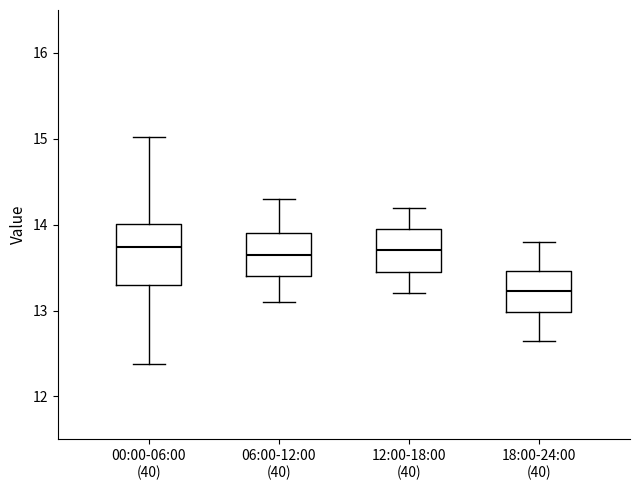

Reading left to right, transcribe this box plot: for each box, give where its median line is, the range the box spans, and where its two whiskers end, as read against the y-axis. The values are not printed on the chart, so give them approximately, as read against the axis.

00:00-06:00 (40): median 13.7, box 13.3 to 14.0, whiskers 12.4 to 15.0
06:00-12:00 (40): median 13.7, box 13.4 to 13.9, whiskers 13.1 to 14.3
12:00-18:00 (40): median 13.7, box 13.5 to 14.0, whiskers 13.2 to 14.2
18:00-24:00 (40): median 13.2, box 13.0 to 13.5, whiskers 12.7 to 13.8